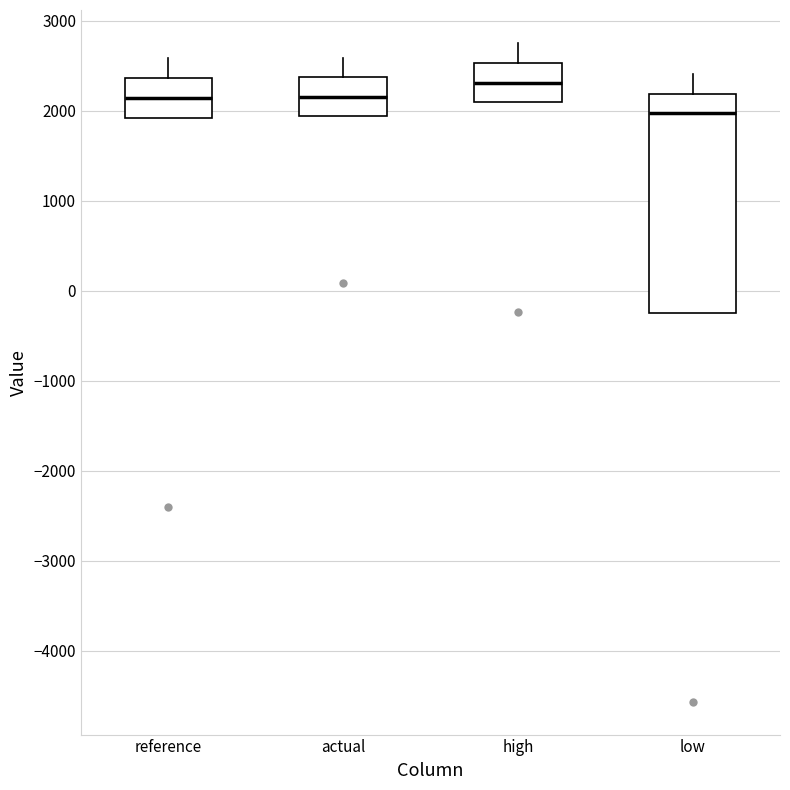

Reading left to right, transcribe this box plot: for each box, give where its median line is, the range the box spans, and where its two whiskers end, as read against the y-axis. The values are not printed on the chart, so give them approximately, as read against the axis.

reference: median 2100, box 1900 to 2400, whiskers 1900 to 2600
actual: median 2200, box 1900 to 2400, whiskers 1900 to 2600
high: median 2300, box 2100 to 2500, whiskers 2100 to 2800
low: median 2000, box -200 to 2200, whiskers -200 to 2400